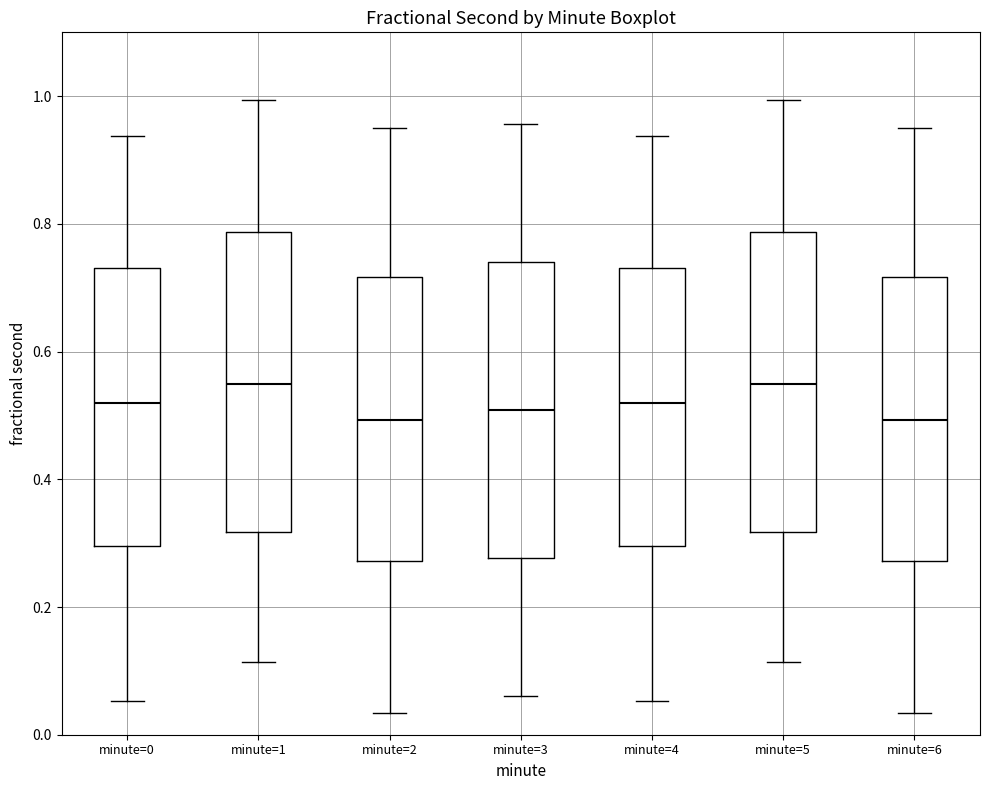

Reading left to right, transcribe this box plot: for each box, give where its median line is, the range the box spans, and where its two whiskers end, as read against the y-axis. The values are not printed on the chart, so give them approximately, as read against the axis.

minute=0: median 0.52, box 0.30 to 0.74, whiskers 0.06 to 0.94
minute=1: median 0.54, box 0.32 to 0.78, whiskers 0.12 to 1.00
minute=2: median 0.50, box 0.28 to 0.72, whiskers 0.04 to 0.96
minute=3: median 0.50, box 0.28 to 0.74, whiskers 0.06 to 0.96
minute=4: median 0.52, box 0.30 to 0.74, whiskers 0.06 to 0.94
minute=5: median 0.54, box 0.32 to 0.78, whiskers 0.12 to 1.00
minute=6: median 0.50, box 0.28 to 0.72, whiskers 0.04 to 0.96